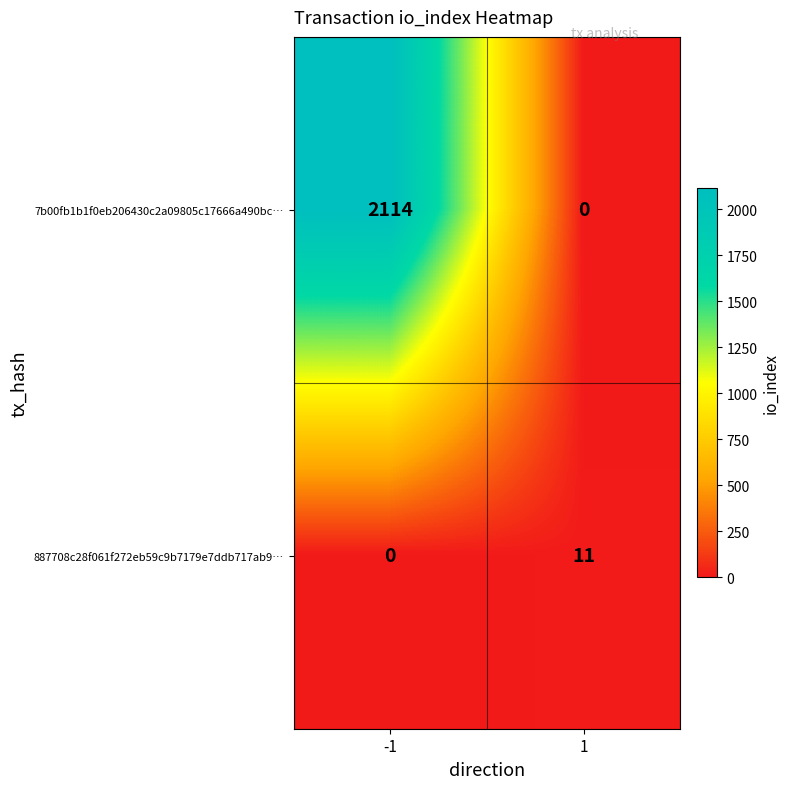

What is the difference between the highest and lowest values at -1?

2114